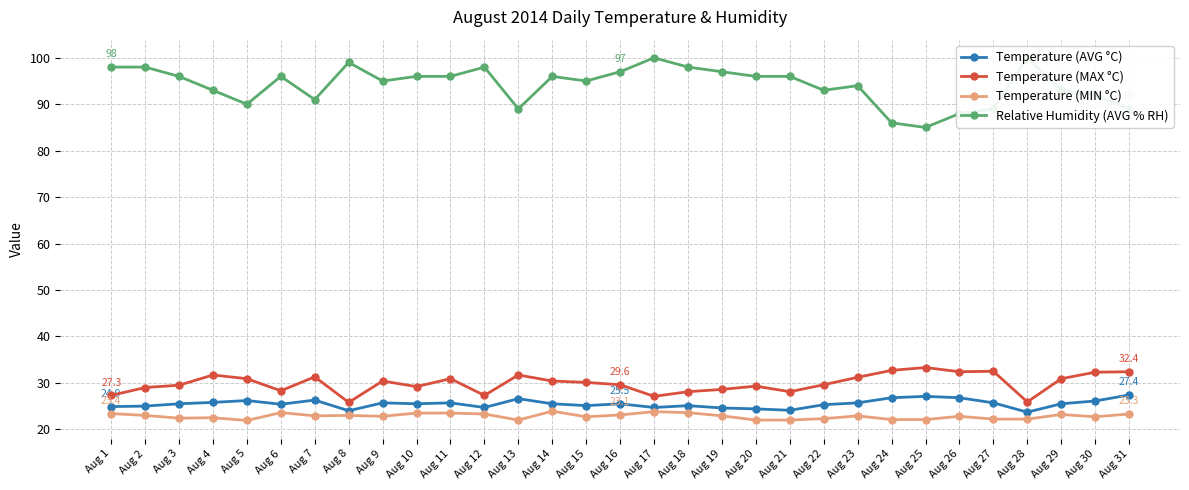

Which series has the largest range (max minus min)?

Relative Humidity (AVG % RH)